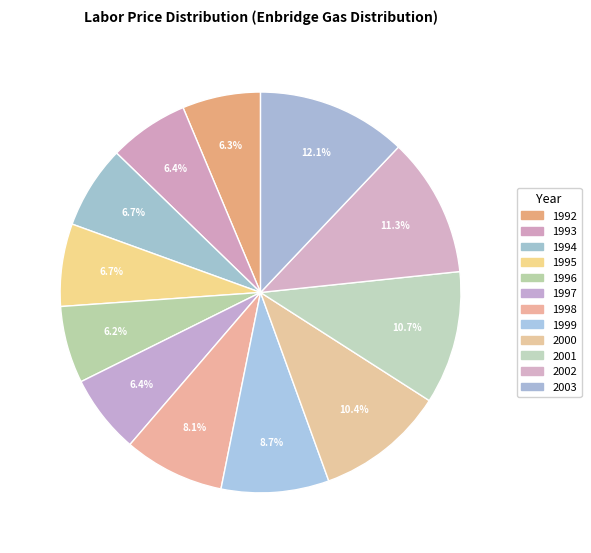

How many segments does this pie chart have?

12